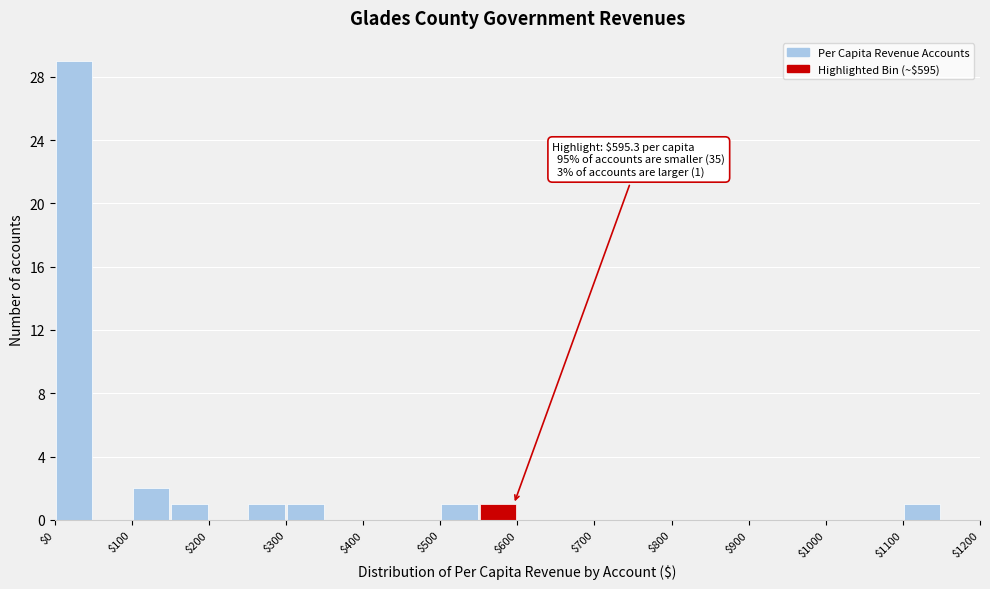

Which range on the x-axis has the tallest bar?

0 to 50